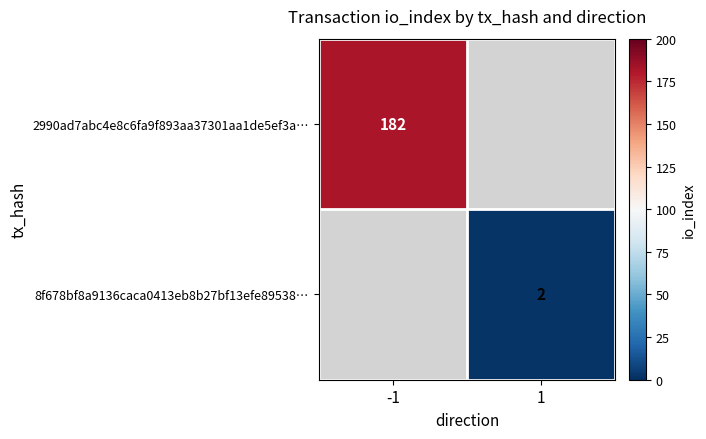

Is it true that 2990ad7abc4e8c6fa9f893aa37301aa1de5ef3a… equals 99 at -1?

False